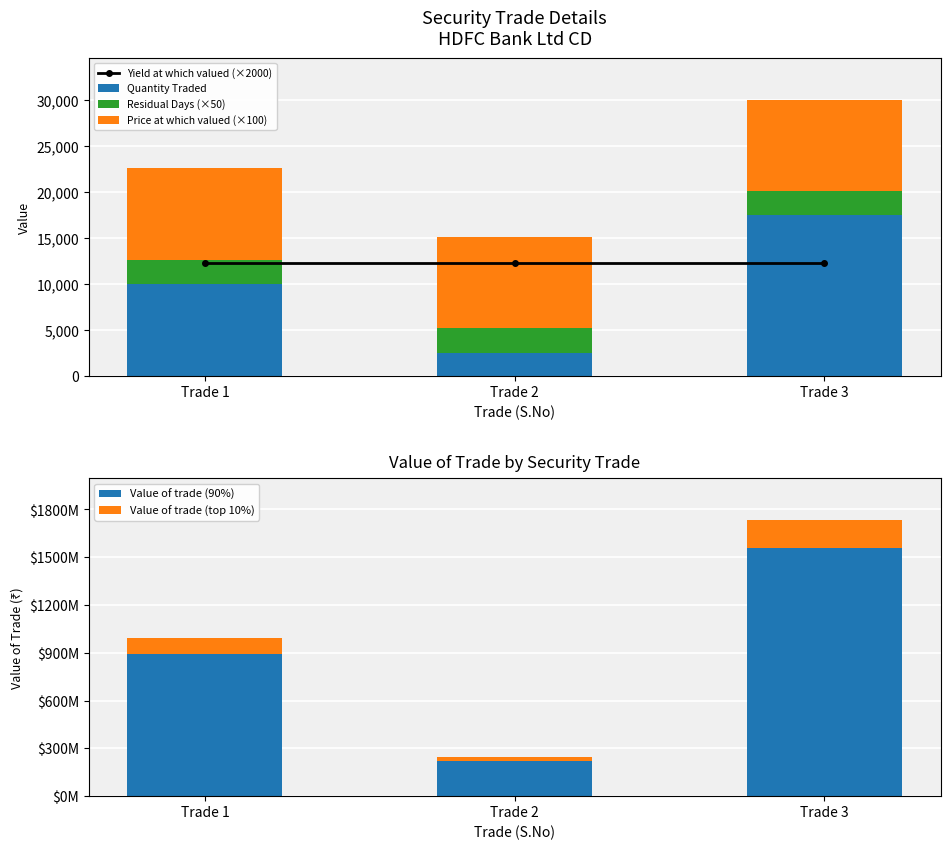

How many series are shown in this chart?

6